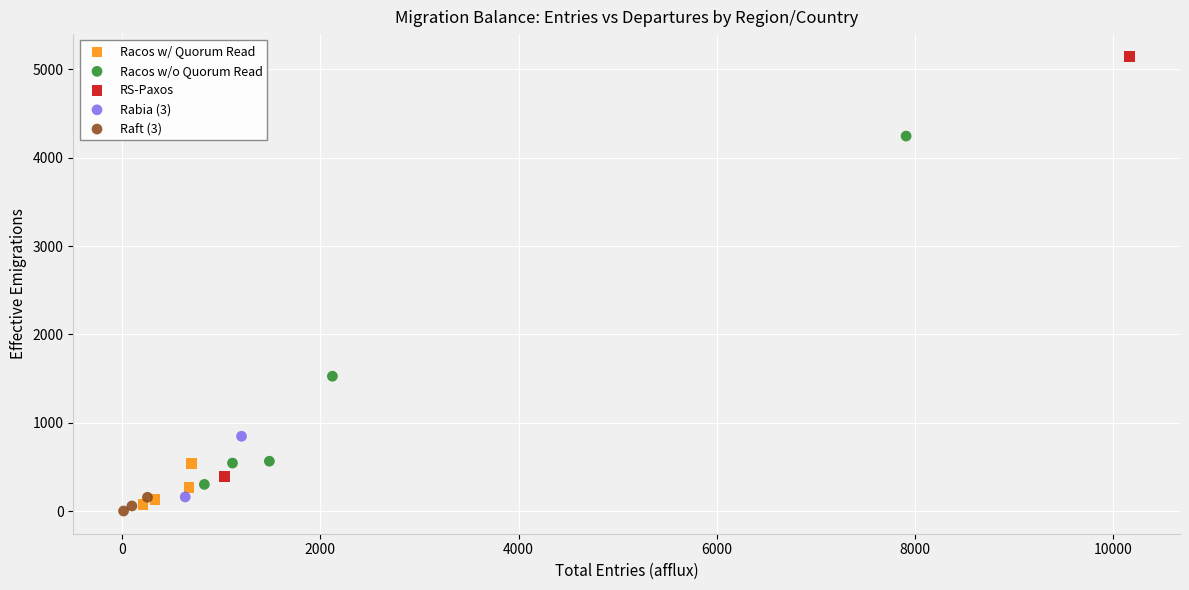

What are all the series names shown in the legend?

Racos w/ Quorum Read, Racos w/o Quorum Read, RS-Paxos, Rabia (3), Raft (3)